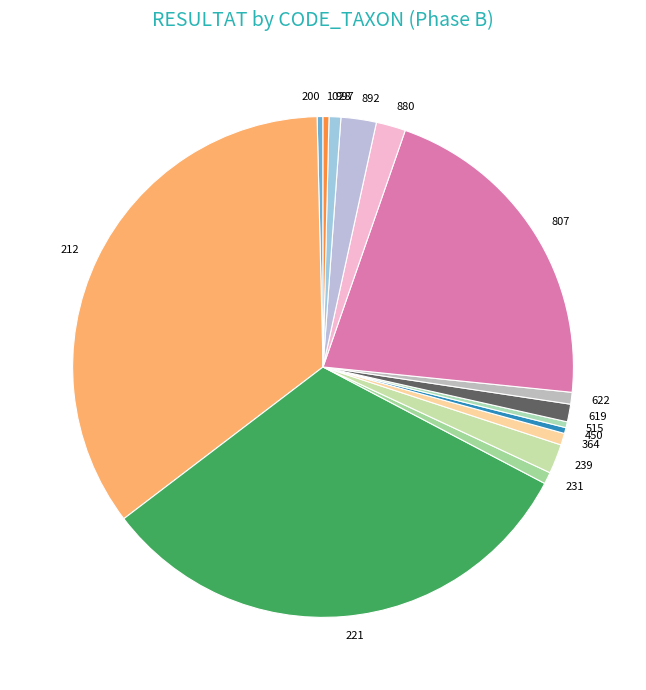

How many segments does this pie chart have?

15